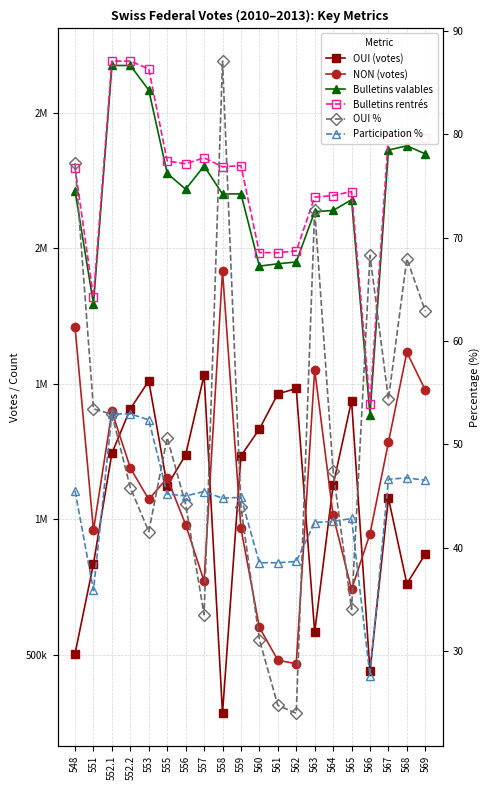

How many interior local valleys does the NON (votes) series have?

5